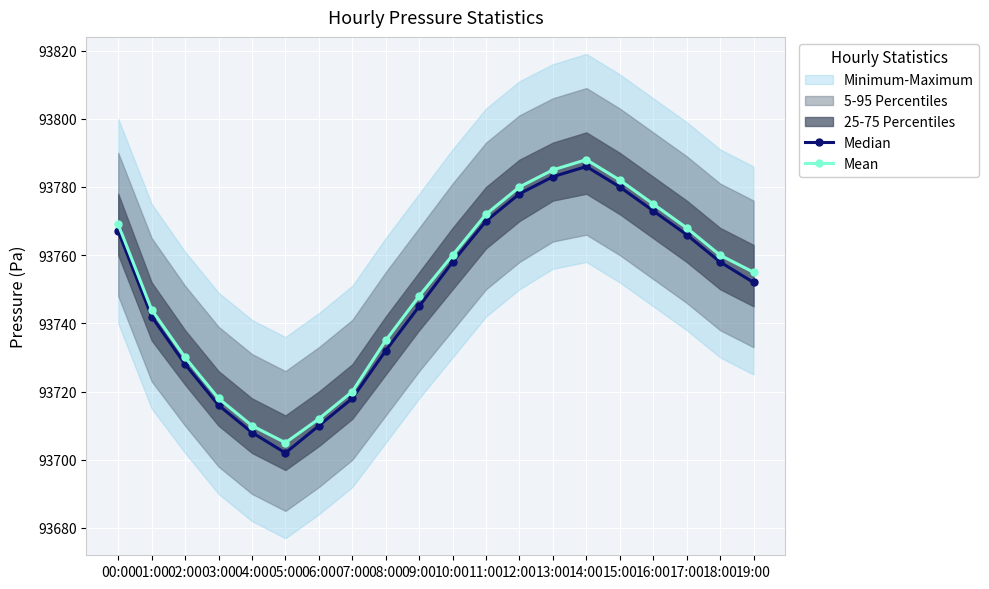

What is the value of the Mean point at the 5th from the left?

93710